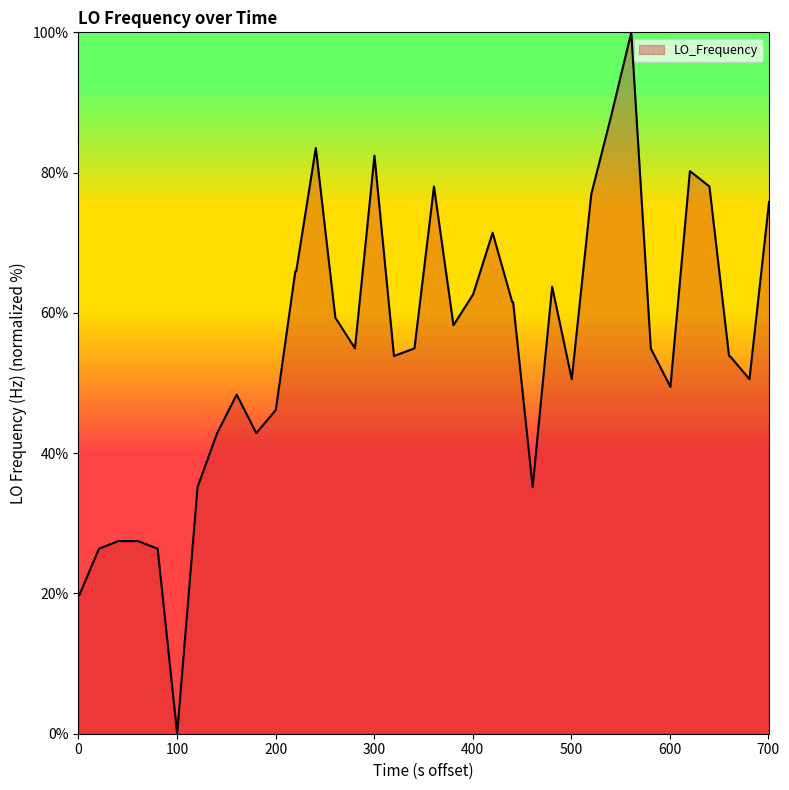

What is the difference between the maximum and minimum values?

100.0